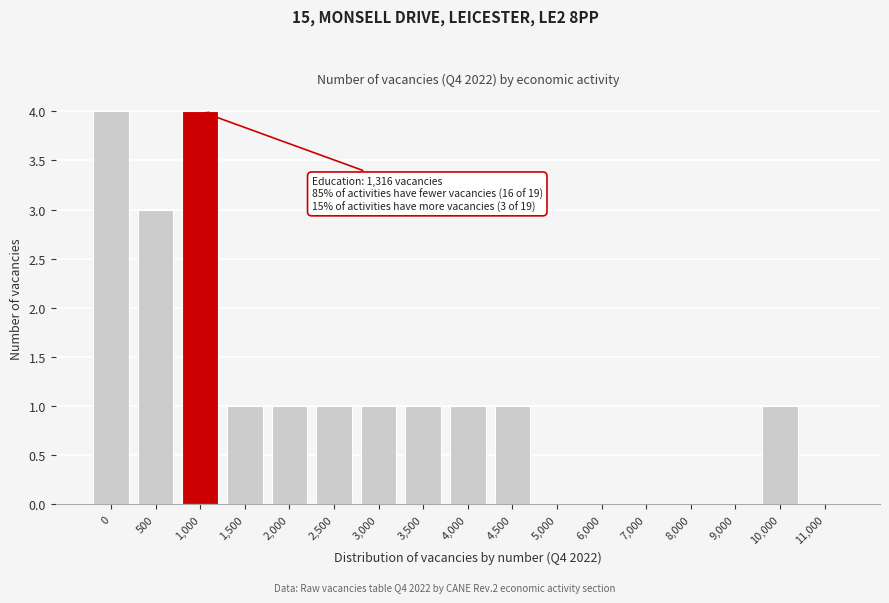

Reading left to right, extract all data points from this chart.

0=4	500=3	1,000=4	1,500=1	2,000=1	2,500=1	3,000=1	3,500=1	4,000=1	4,500=1	5,000=0	6,000=0	7,000=0	8,000=0	9,000=0	10,000=1	11,000=0